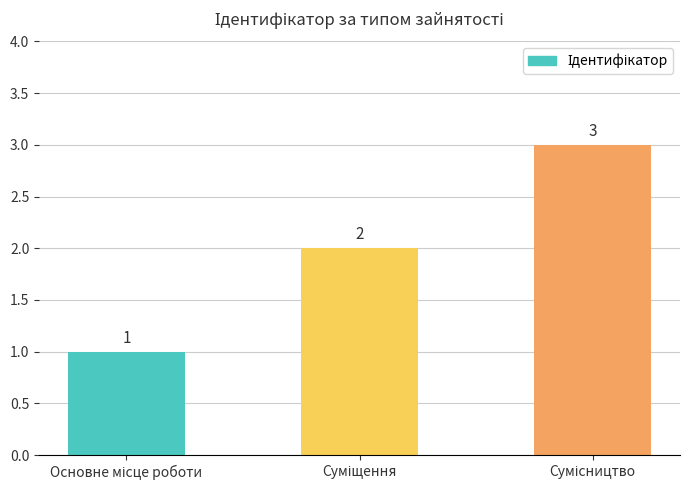

What is the value of the 2nd bar from the left?

2